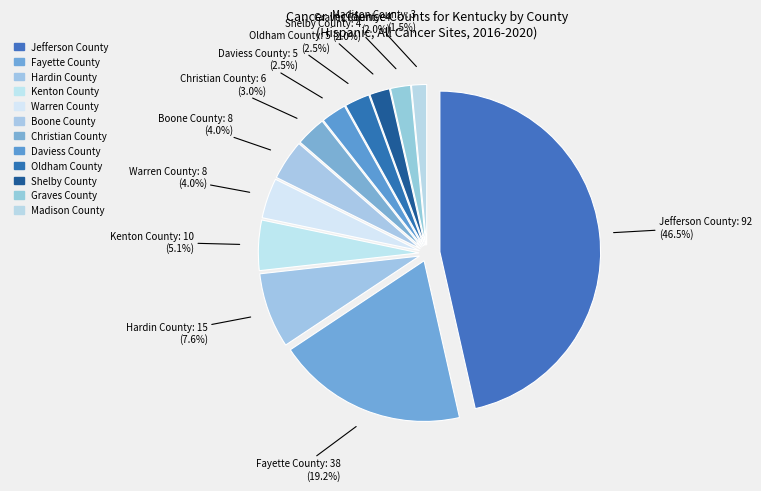

Count the number of slices in the pie.

12